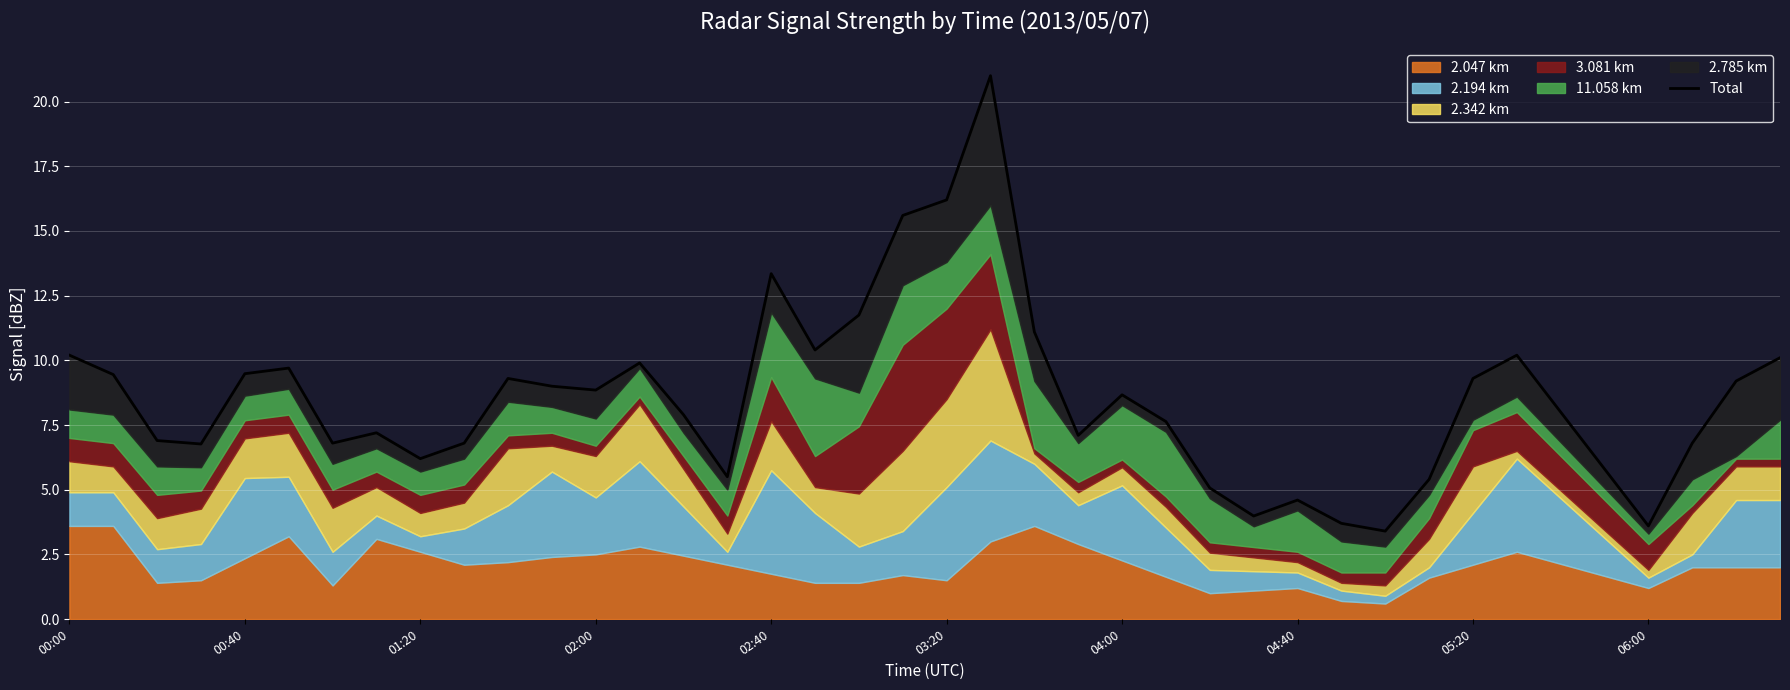

Approximately how many times larger is the value at 19 compared to 00:40?

1.7